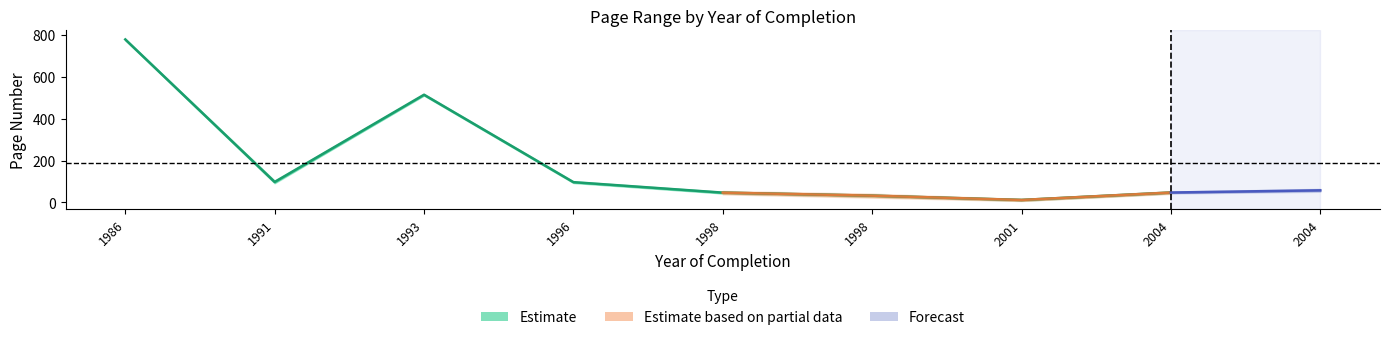

True or false: Letzte Seite and Erste Seite intersect in this chart.

False